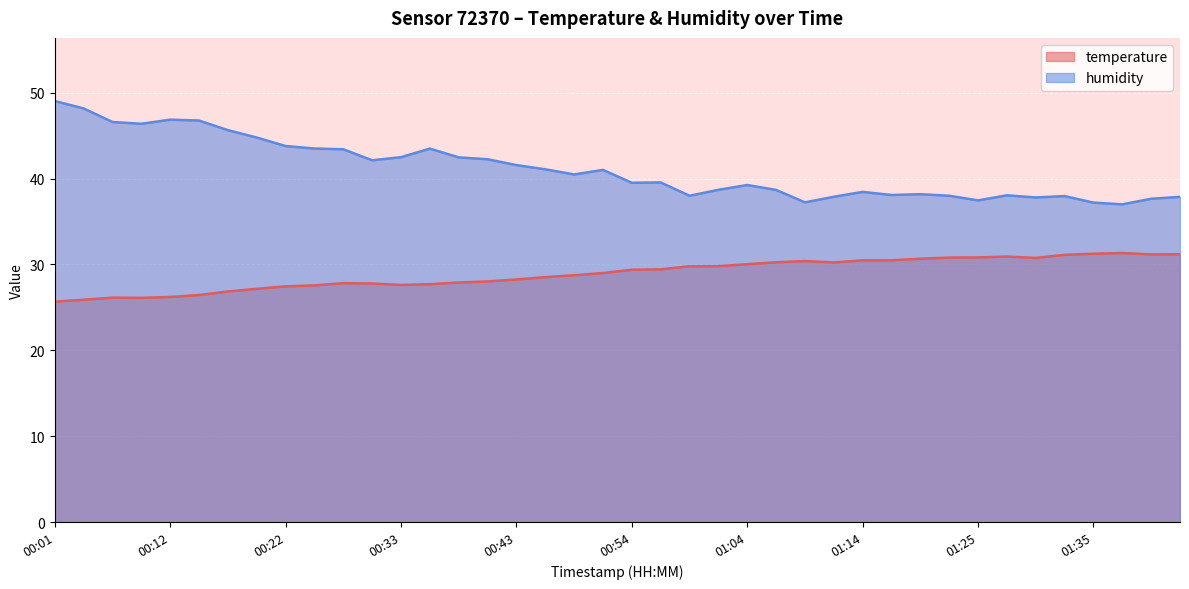

What is the average value of the humidity series?

41.1